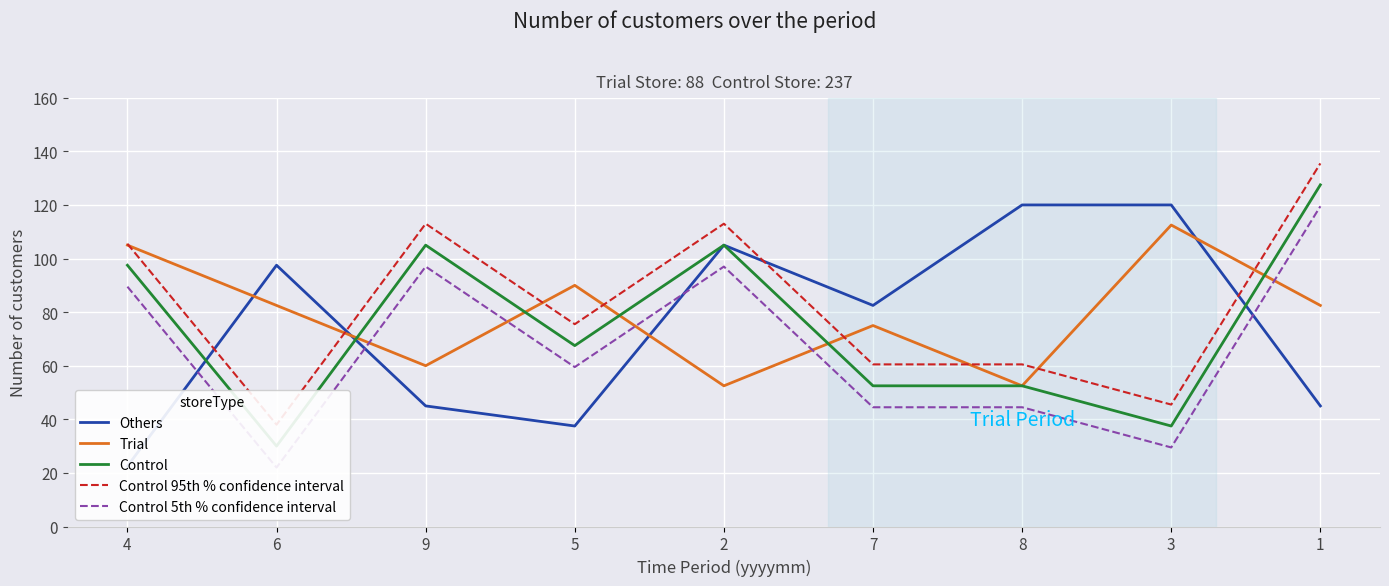

What is the value of the Control point at the 4th from the left?

67.5